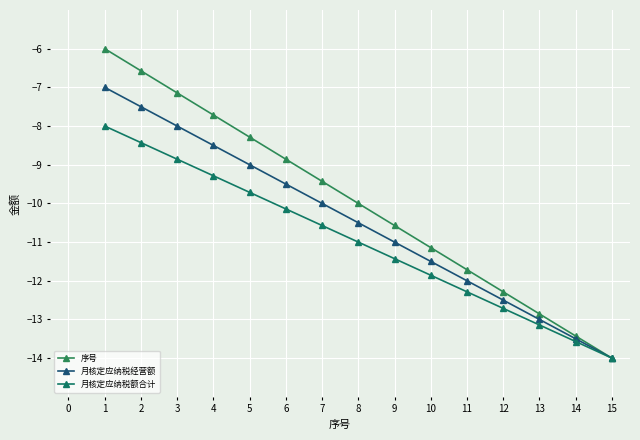

Reading left to right, list all the values displayed in this chart.

序号: 1=-6.0	2=-6.6	3=-7.1	4=-7.7	5=-8.3	6=-8.9	7=-9.4	8=-10.0	9=-10.6	10=-11.1	11=-11.7	12=-12.3	13=-12.9	14=-13.4	15=-14.0
月核定应纳税经营额: 1=-7.0	2=-7.5	3=-8.0	4=-8.5	5=-9.0	6=-9.5	7=-10.0	8=-10.5	9=-11.0	10=-11.5	11=-12.0	12=-12.5	13=-13.0	14=-13.5	15=-14.0
月核定应纳税额合计: 1=-8.0	2=-8.4	3=-8.9	4=-9.3	5=-9.7	6=-10.1	7=-10.6	8=-11.0	9=-11.4	10=-11.9	11=-12.3	12=-12.7	13=-13.1	14=-13.6	15=-14.0